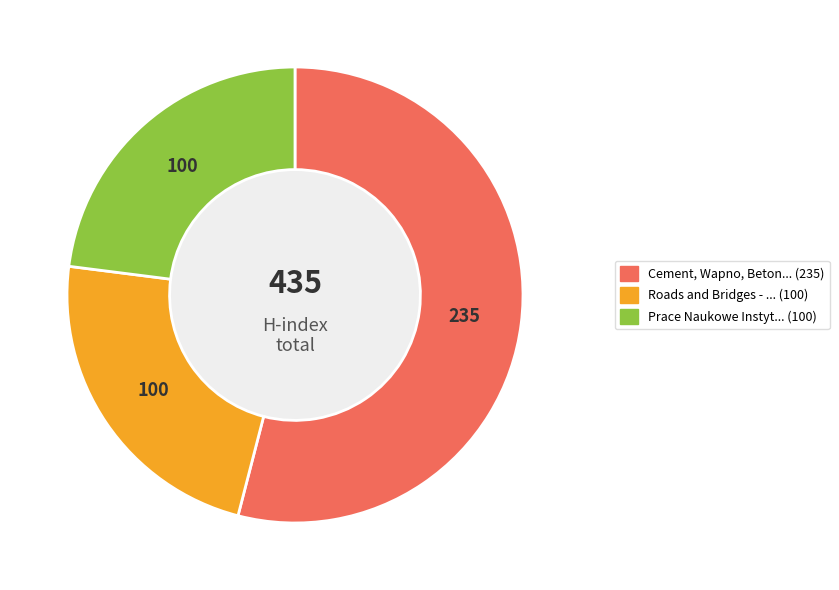

Is there any slice that represents more than half of the pie?

Yes